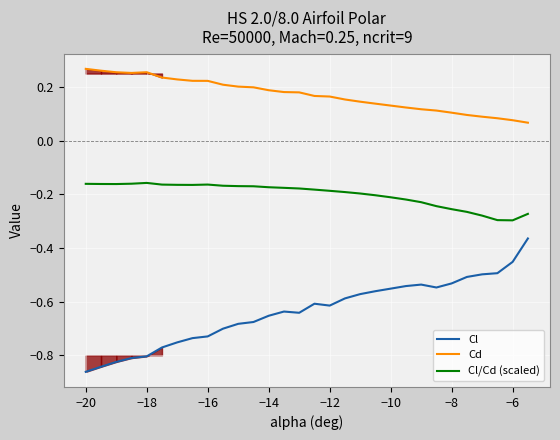

What is the minimum value for Cl/Cd (scaled)?

-0.3